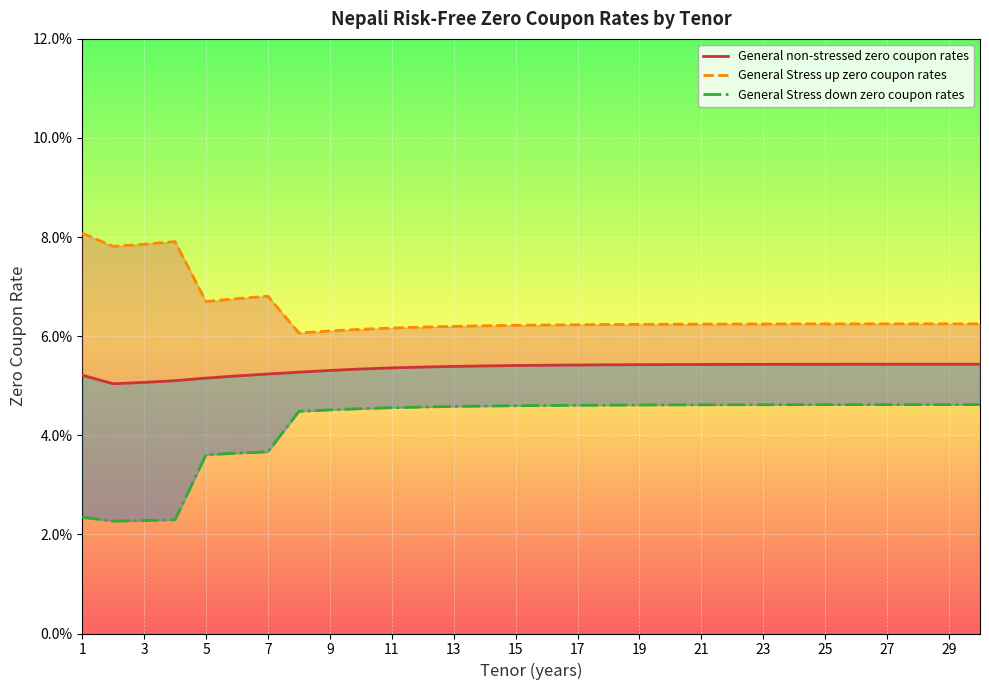

How many General Stress down zero coupon rates values are between 0 and 1?

30